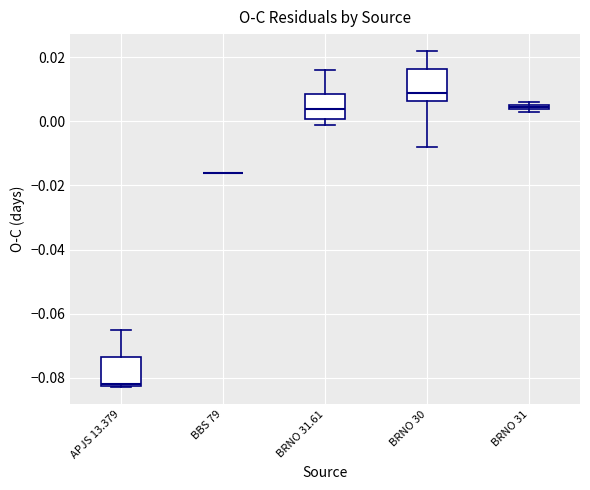

Where is the lower edge of the box for APJS 13.379 on the y-axis? The values are not printed on the chart, so give them approximately, as read against the axis.

-0.082